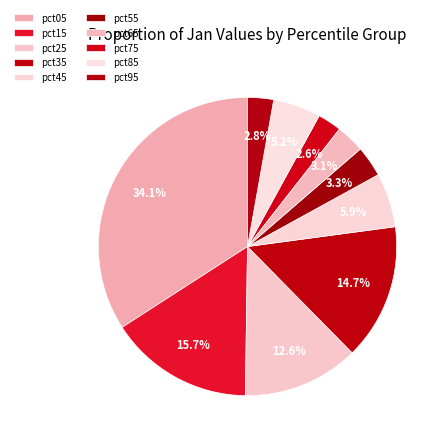

How many slices are in this pie chart?

10